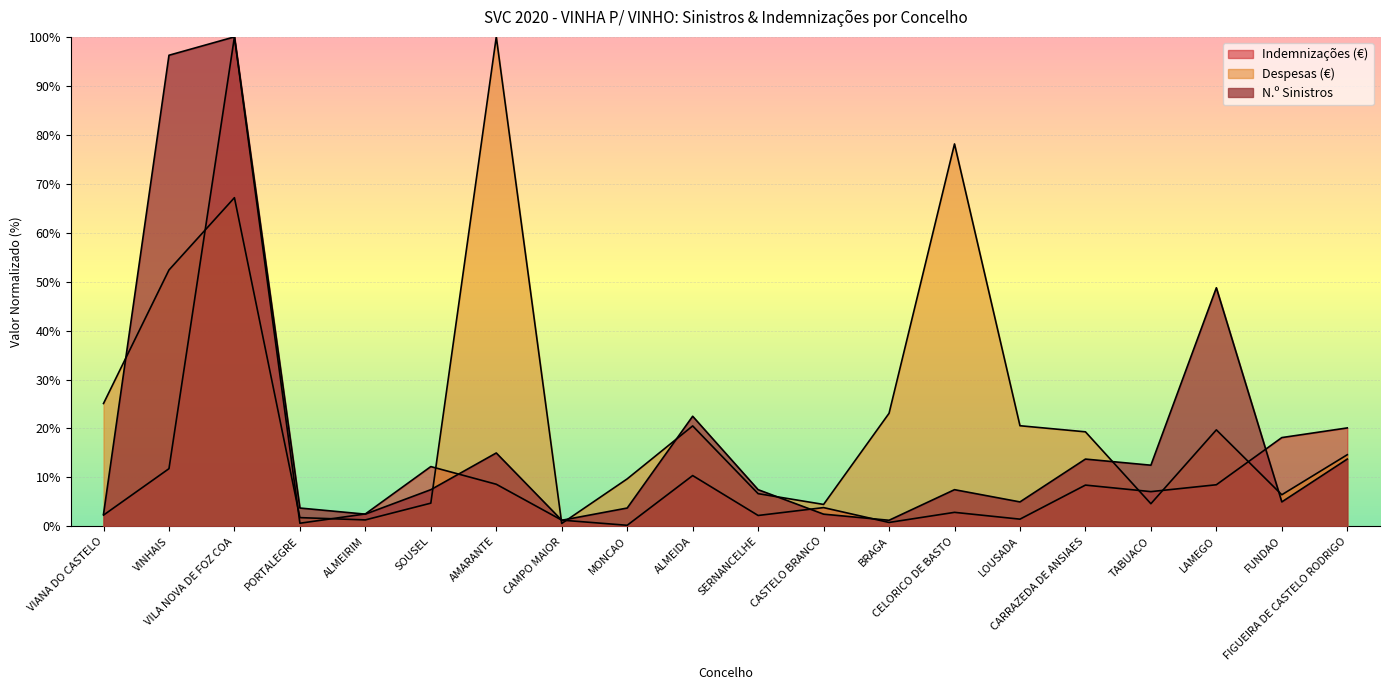

Where is the first local maximum for N.º Sinistros?

VILA NOVA DE FOZ COA